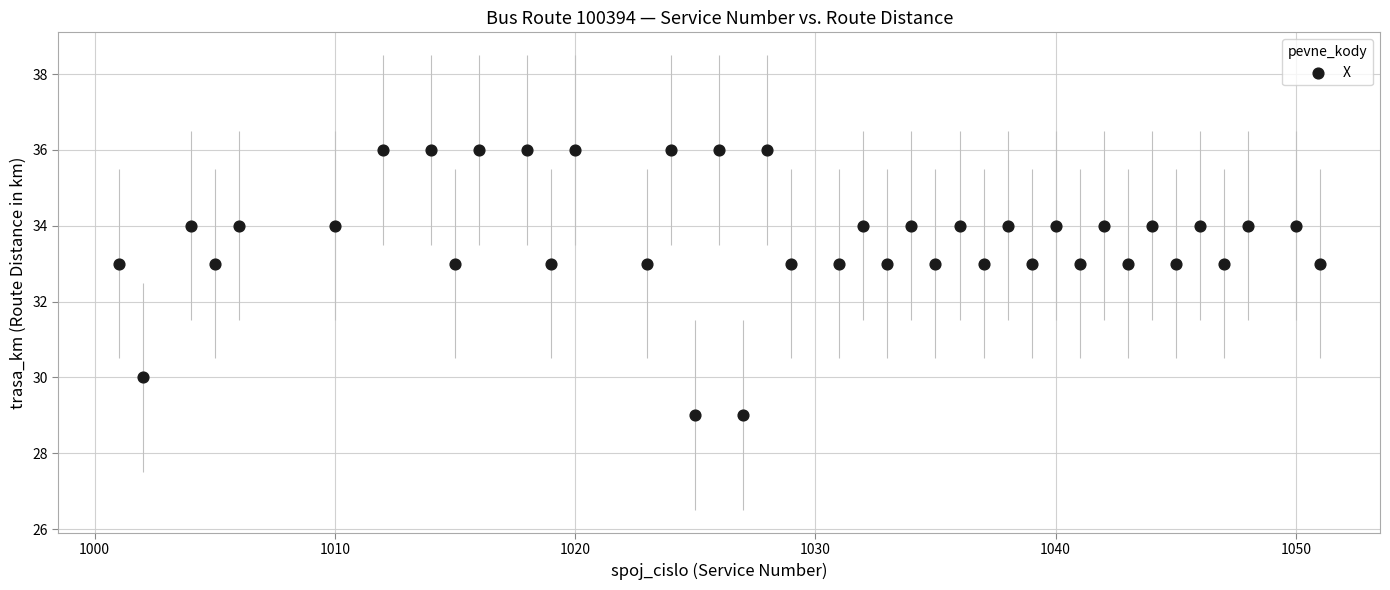

What is the range of Y values (max minus min)?

7